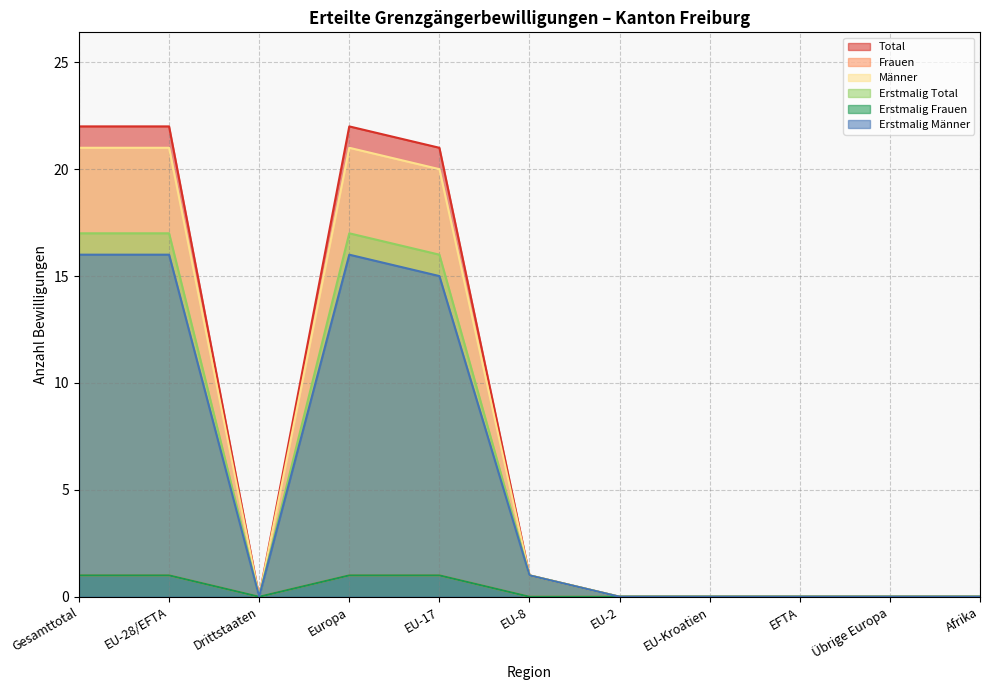

How many lines are shown in the chart?

6